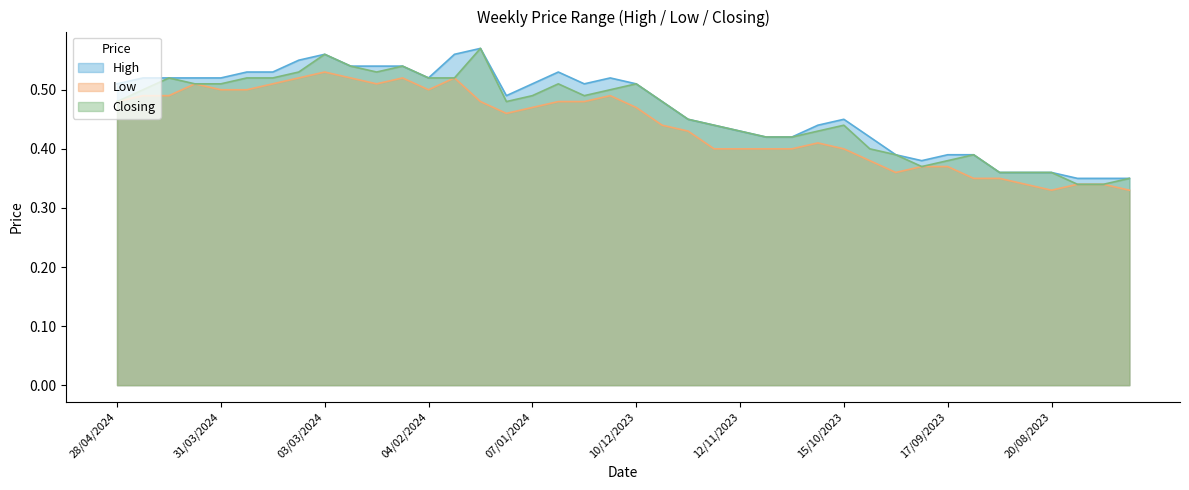

The High series shows 0.5 at 03/12/2023. True or false?

True